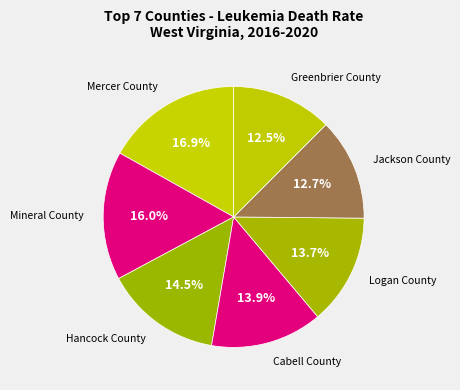

Which slice is the smallest?

Greenbrier County